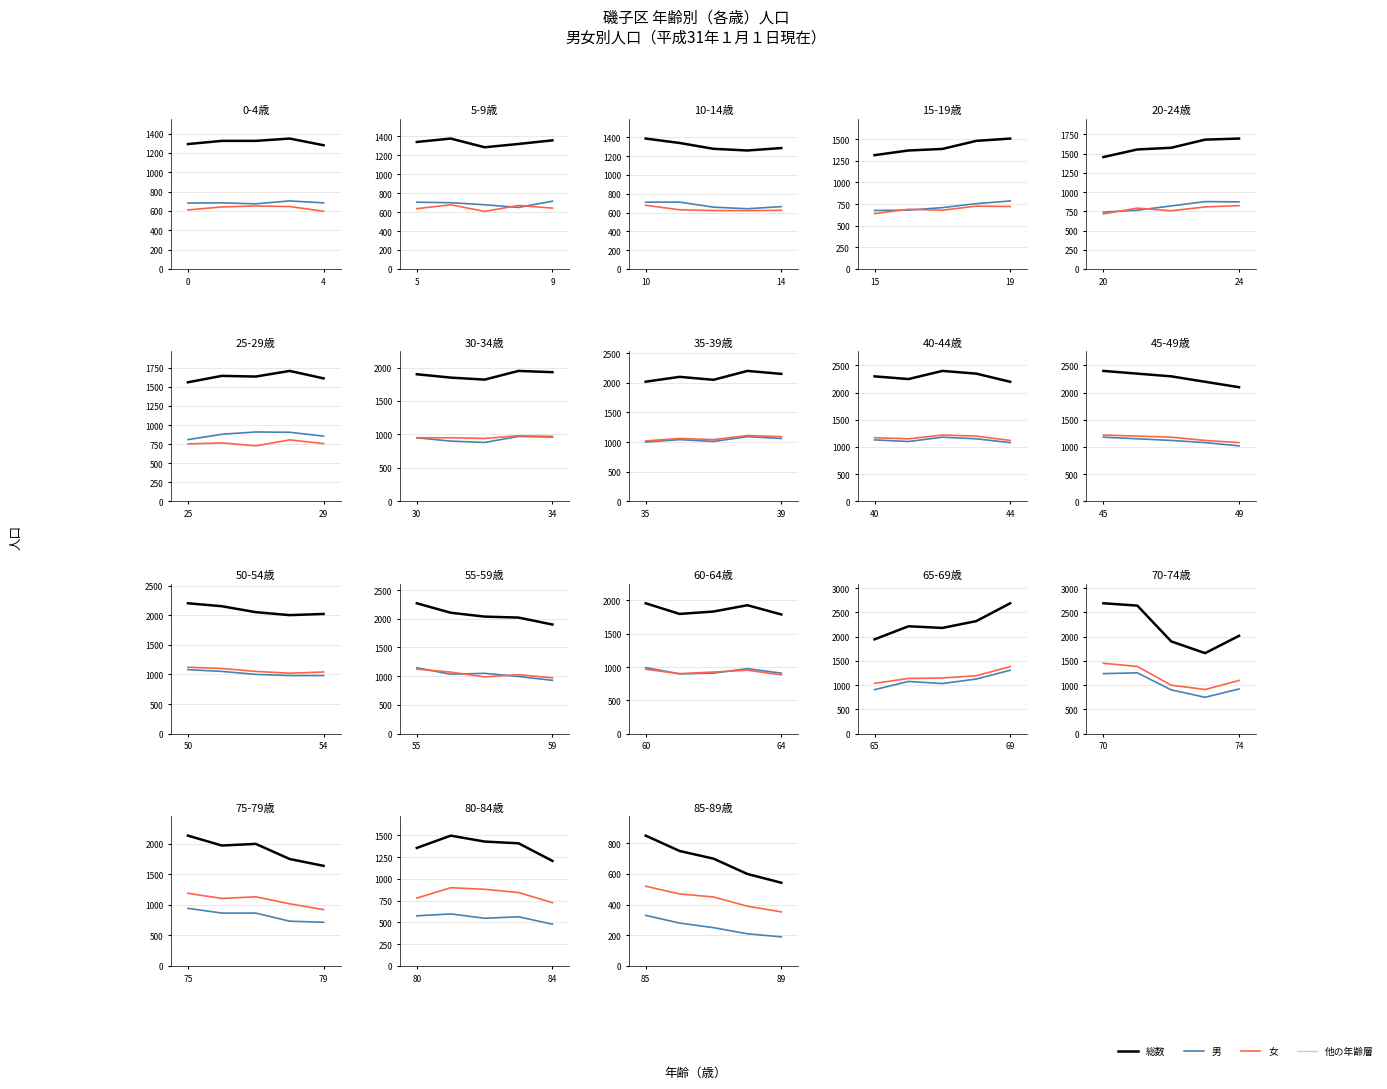

List the series in order of their peak value, lowest first.

男, 女, 総数